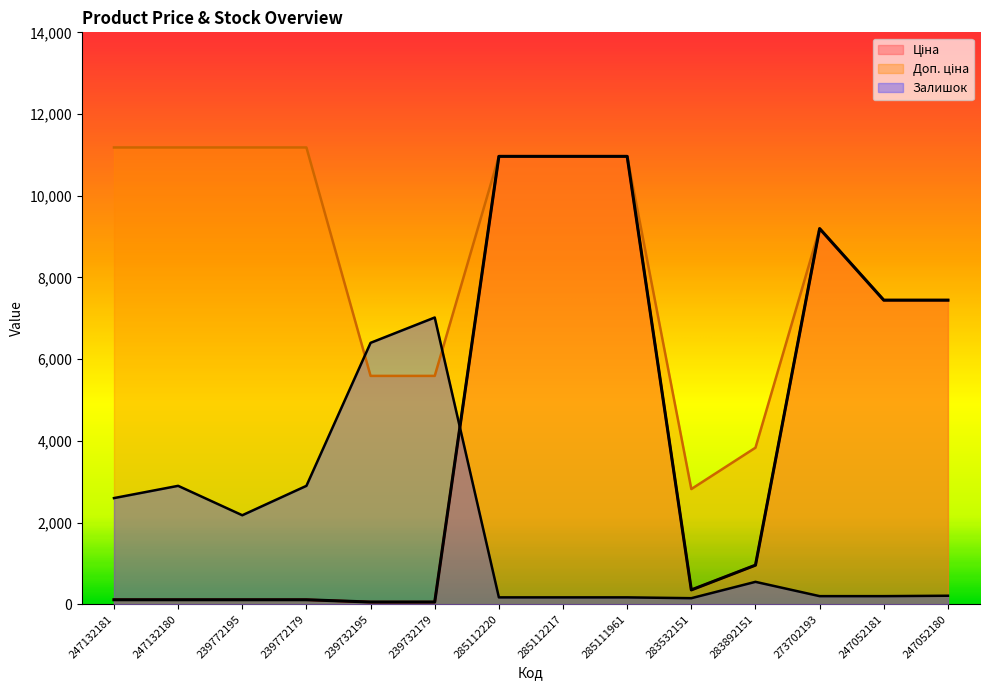

The value of Залишок at 283892151 is 550.0. True or false?

True